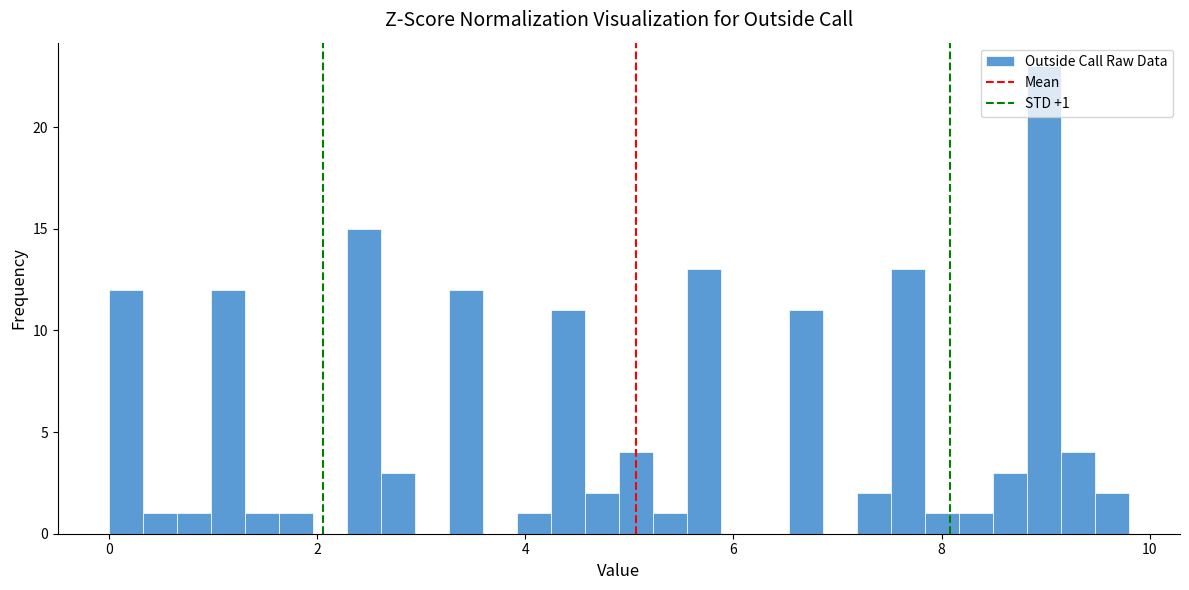

Read against the x-axis, roughly where is the centre of the tallest bar?

9.0